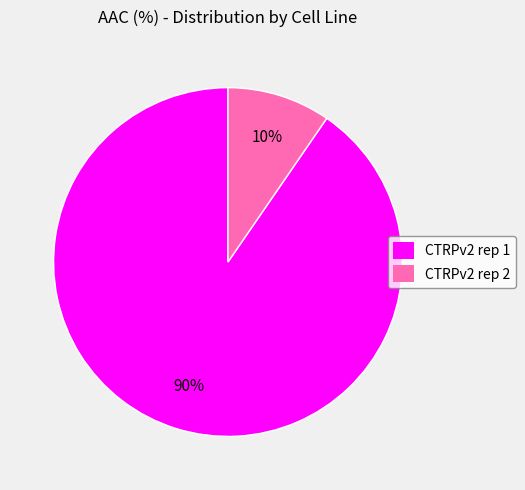

Is the sum of CTRPv2 rep 2 and CTRPv2 rep 1 greater than half?

Yes